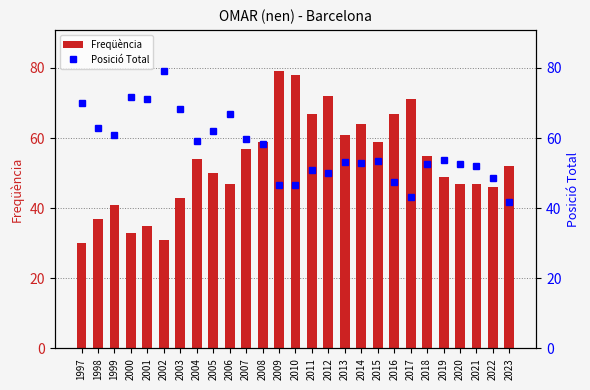

What value does the Posició Total series have at 1998?

62.8